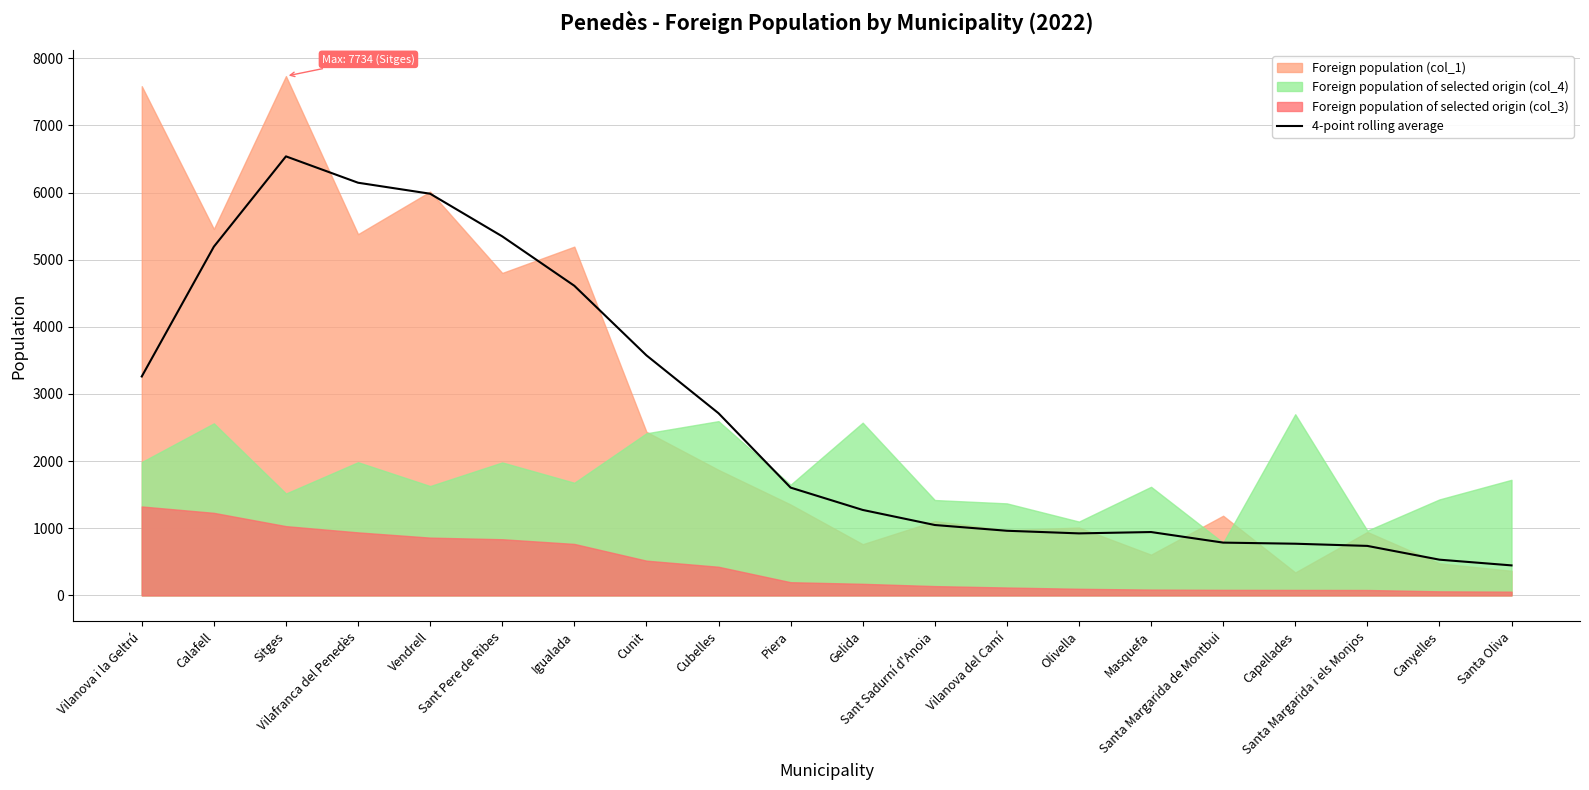

Where is the data nearest to the value 3492?

Cunit